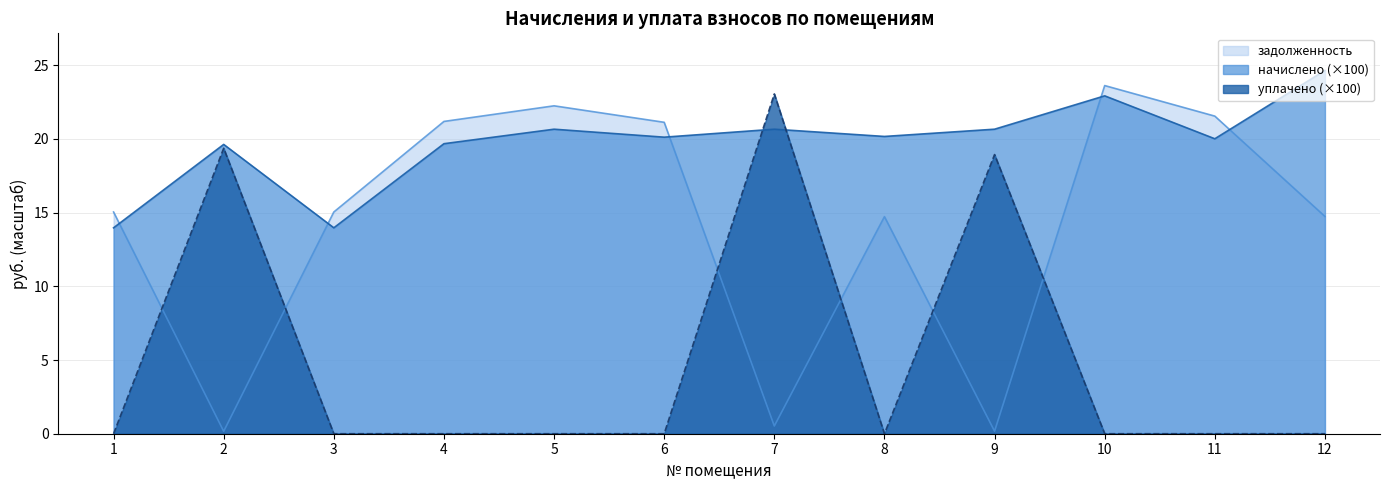

Where does the начислено series first go above 20?

5